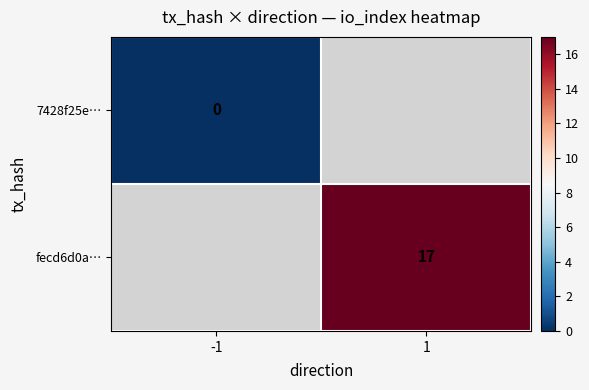

The fecd6d0a… series shows 5 at 1. True or false?

False